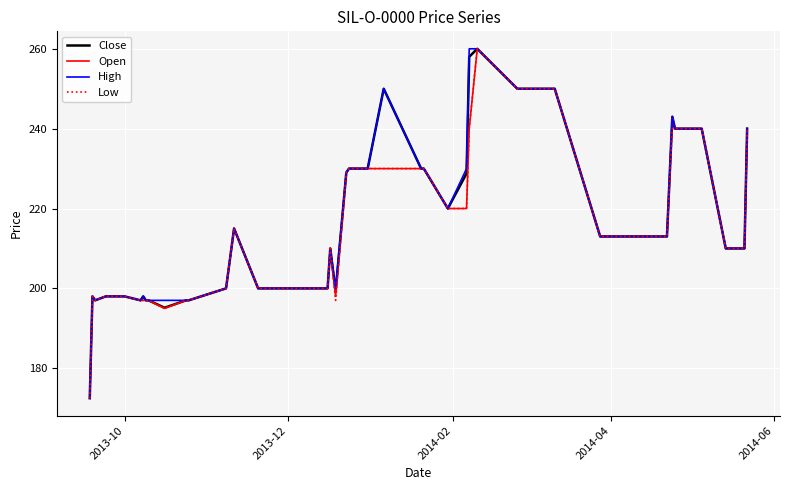

What is the greatest value displayed?

260.0